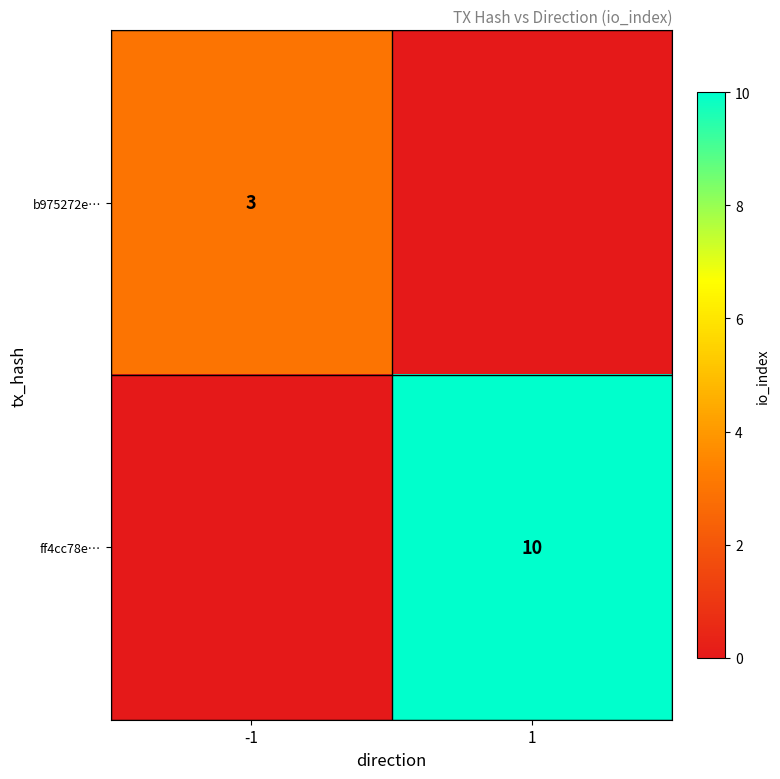

The value of b975272e… at -1 is 1. True or false?

False